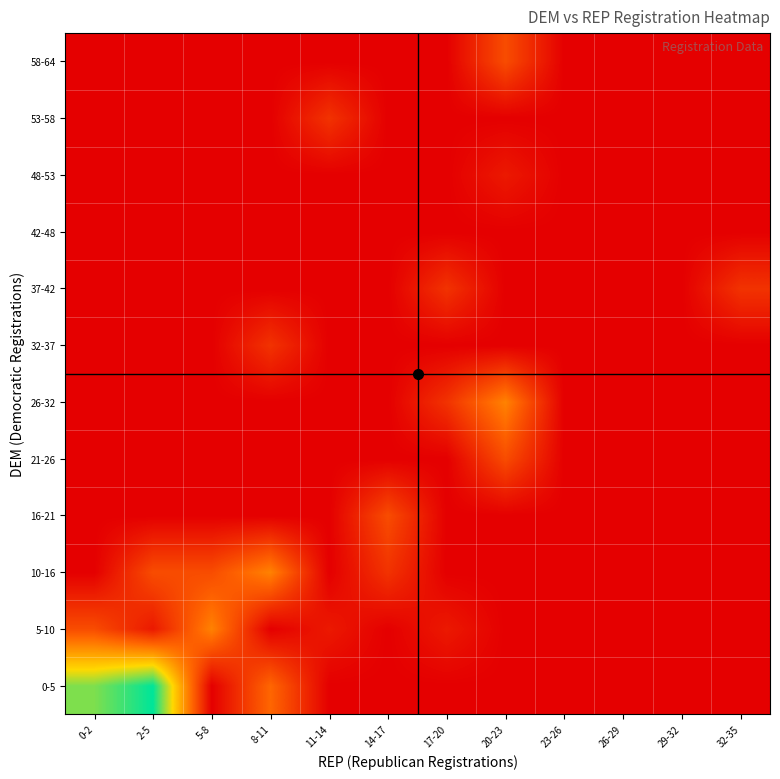

What is the total value across all series at 11-14?

3